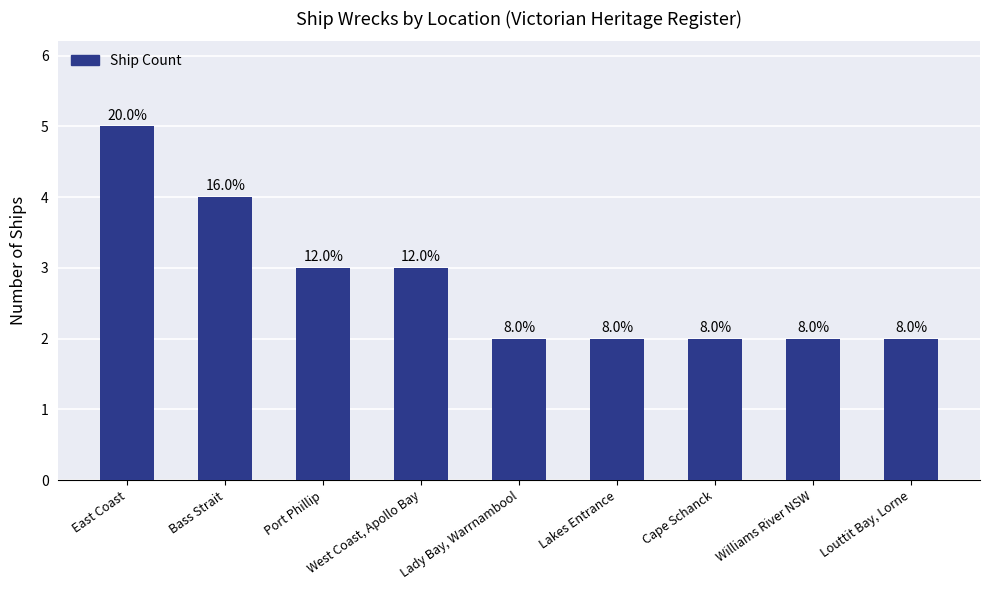

What position from the right is Lady Bay, Warrnambool?

5